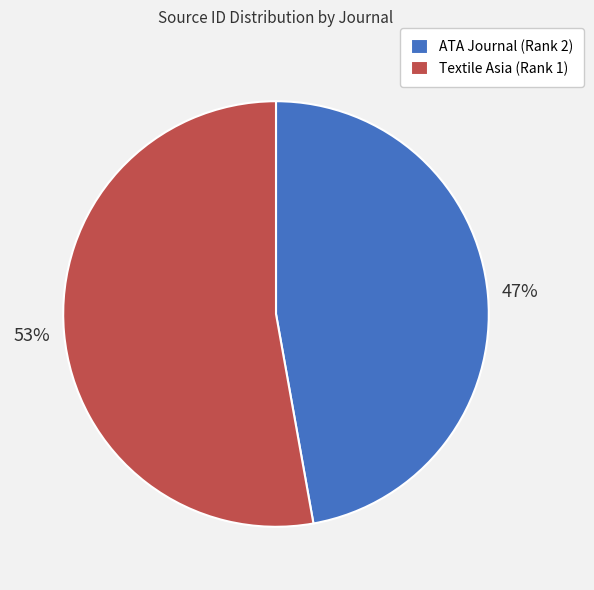

Between Textile Asia (Rank 1) and ATA Journal (Rank 2), which is larger?

Textile Asia (Rank 1)